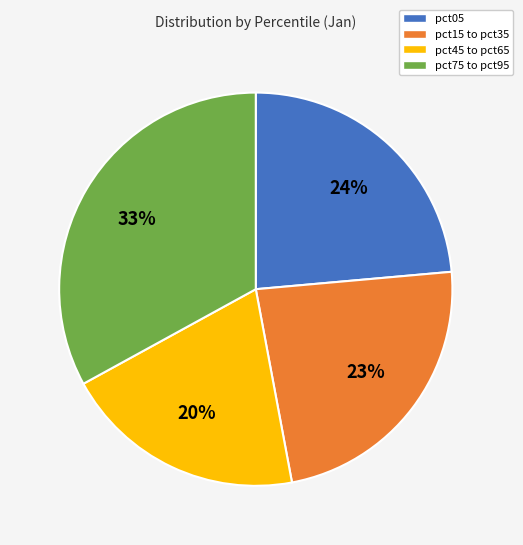

To the nearest percent, what percentage of the pie is pct45 to pct65?

20%